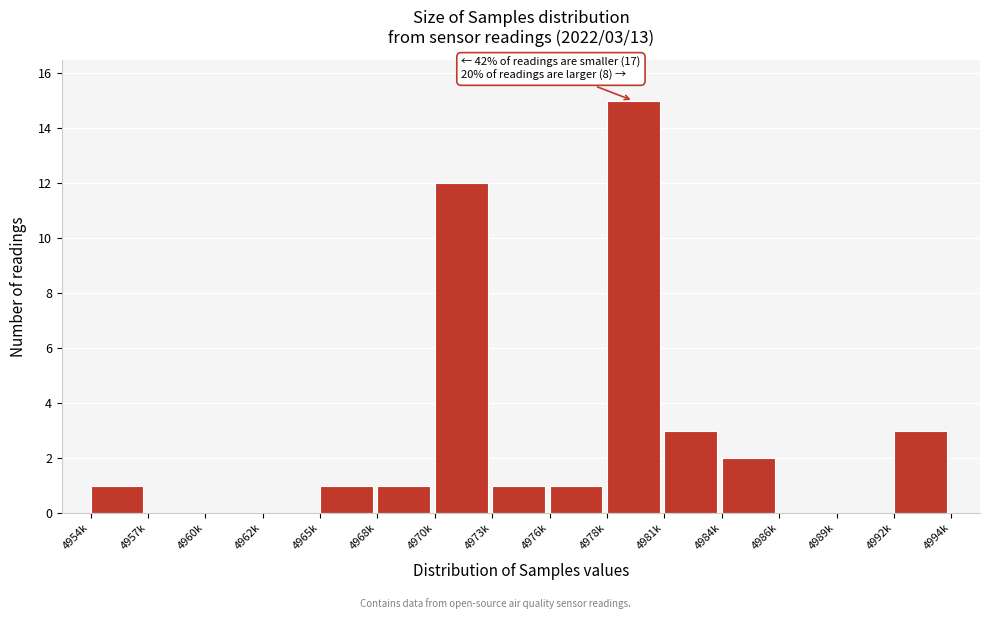

Reading right to left, transcribe all the data shown in this chart.

4992k=3	4989k=0	4986k=0	4984k=2	4981k=3	4978k=15	4976k=1	4973k=1	4970k=12	4968k=1	4965k=1	4962k=0	4960k=0	4957k=0	4954k=1